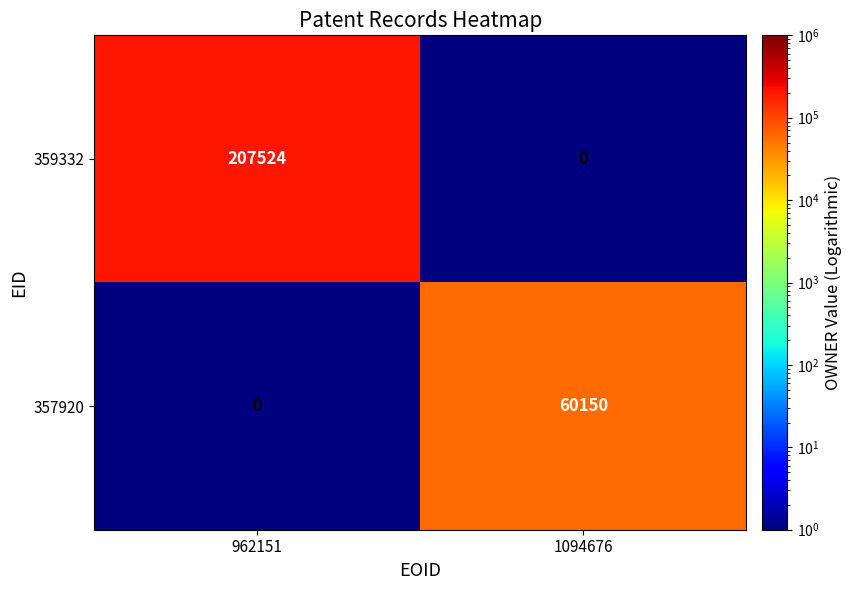

Which category has the highest value across all series?

962151